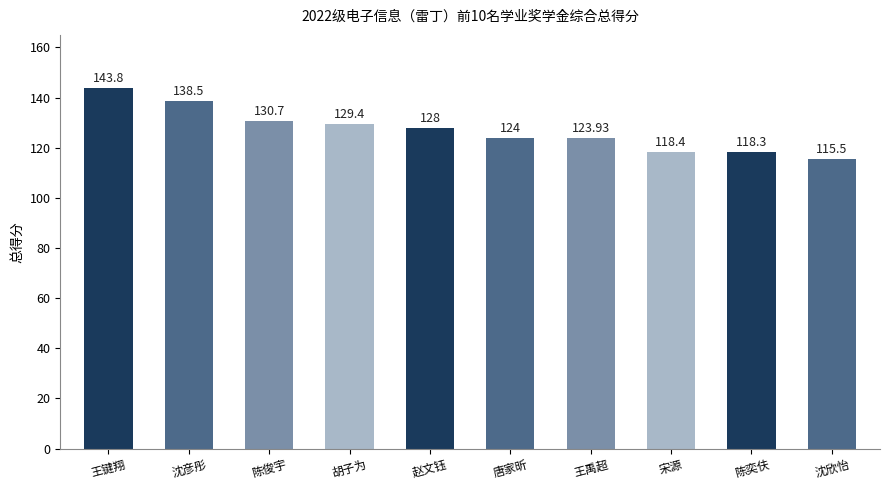

Which label corresponds to the smallest value in the chart?

沈欣怡